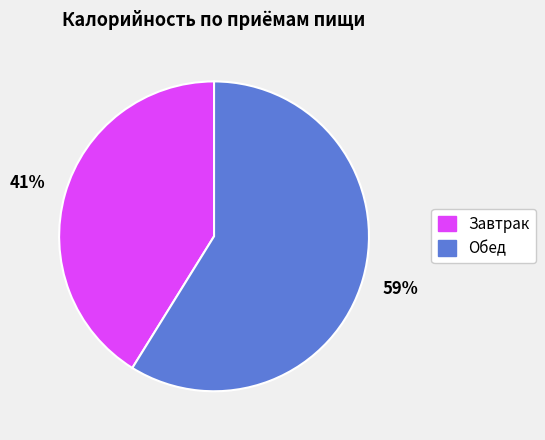

To the nearest percent, what is the difference between the Обед and Завтрак slice percentages?

18%